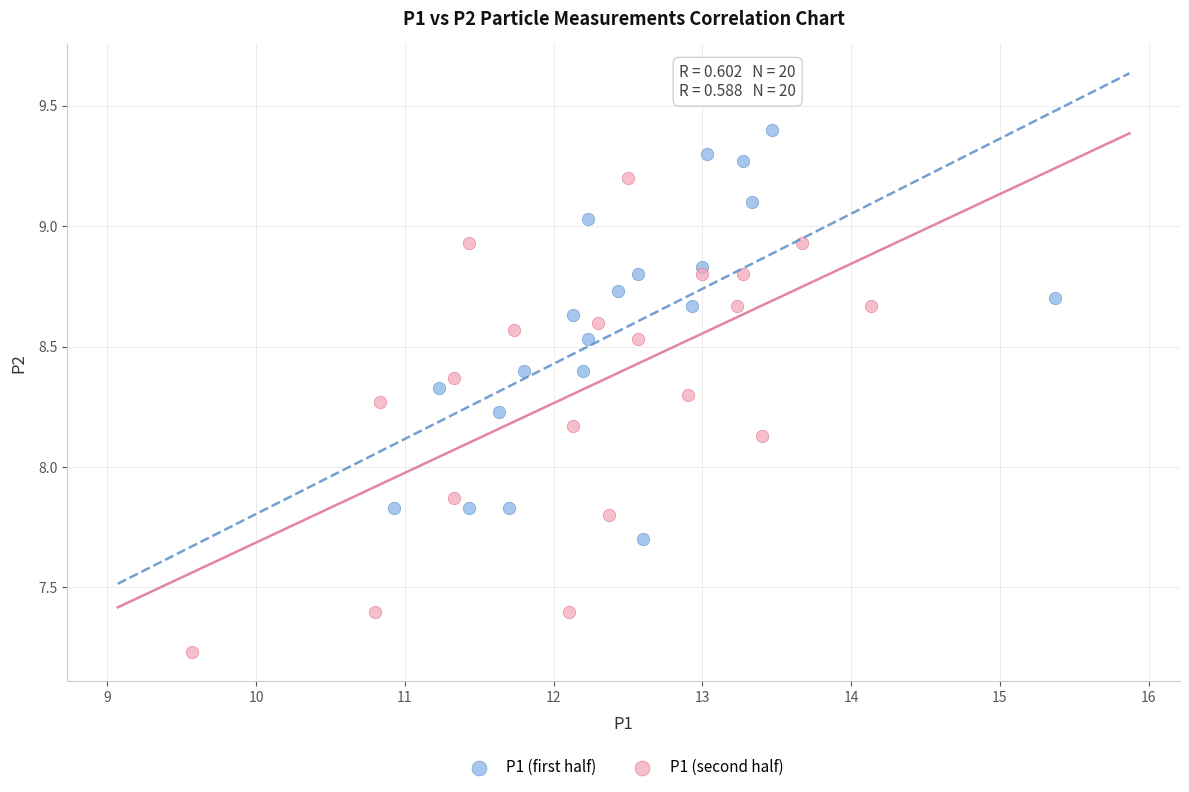

Which series contains the highest Y value?

P1 (first half)